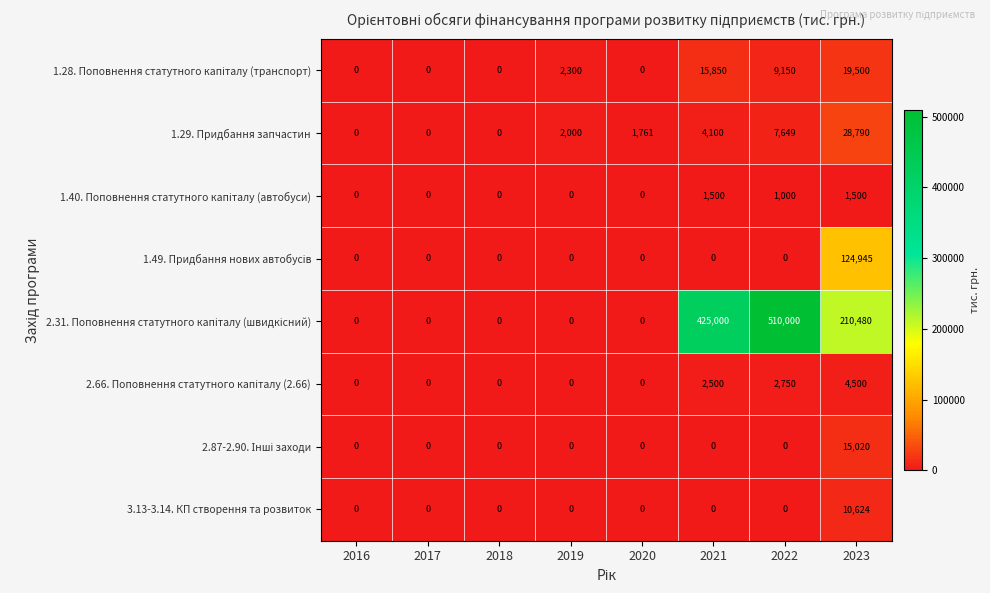

At which category is the sum across all series the highest?

2022